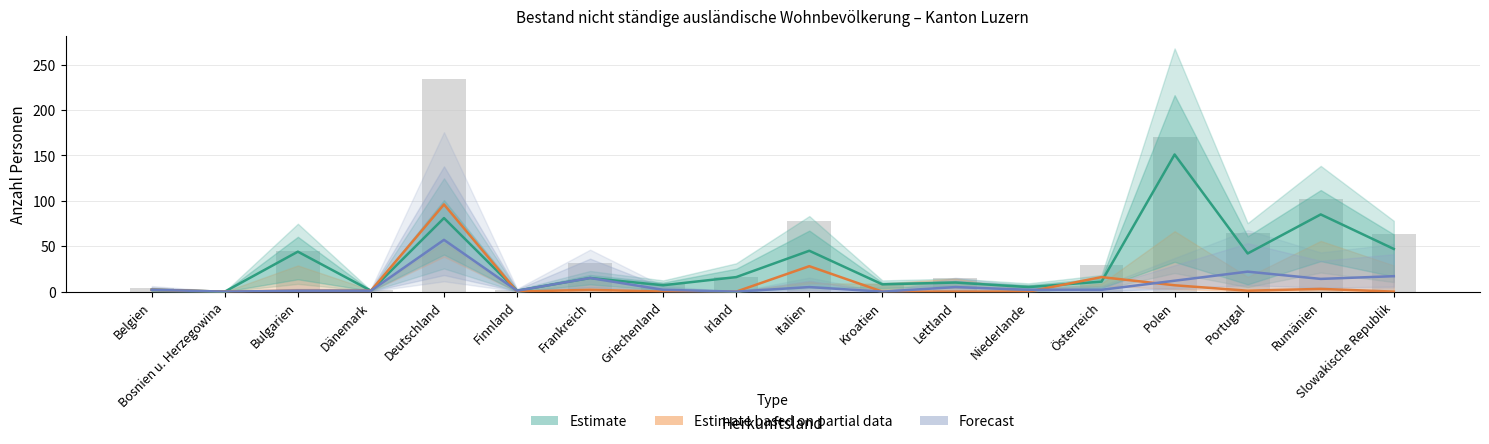

The Kurzaufenthalter <=4M Total series shows 7 at Polen. True or false?

True